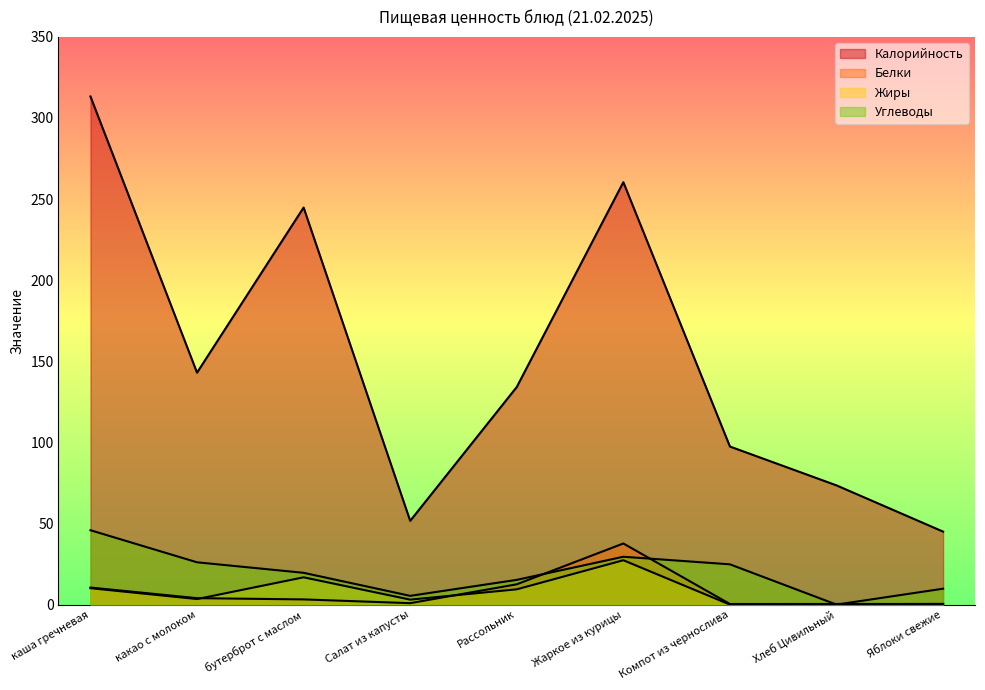

What is the total value across all series at Жаркое из курицы?

355.0